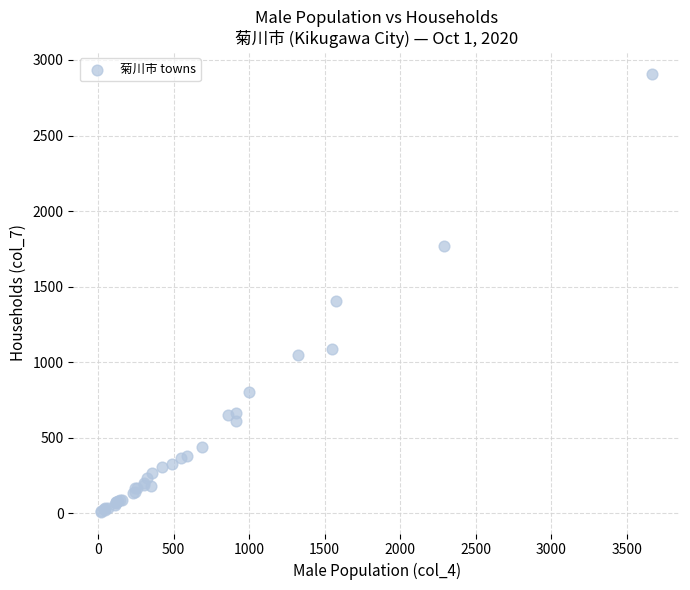

What Y value in the scatter plot is closest to 1459?

1403